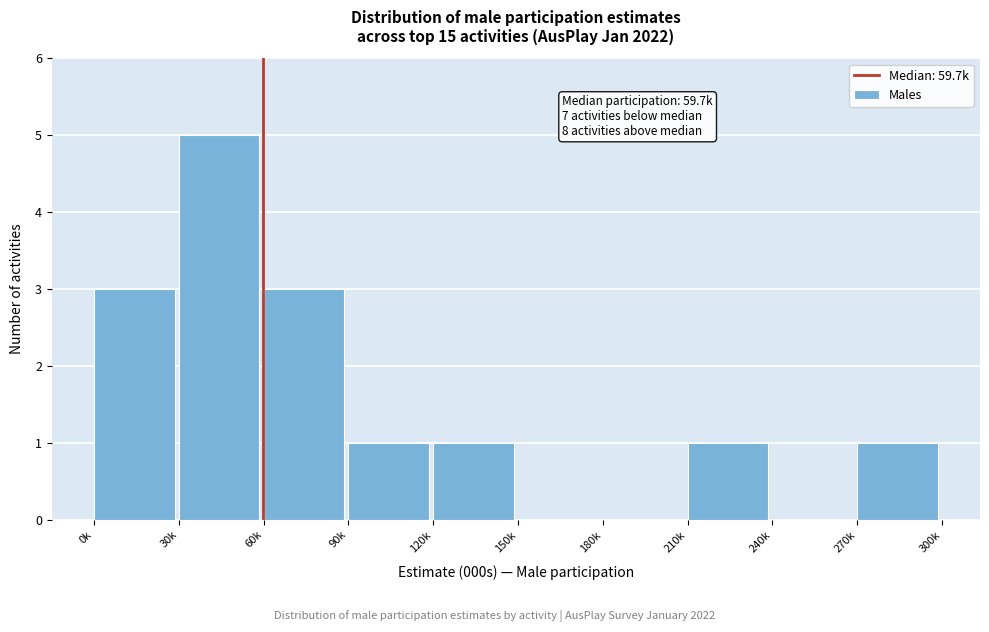

Reading right to left, list all the values displayed in this chart.

270k=1	240k=0	210k=1	180k=0	150k=0	120k=1	90k=1	60k=3	30k=5	0k=3